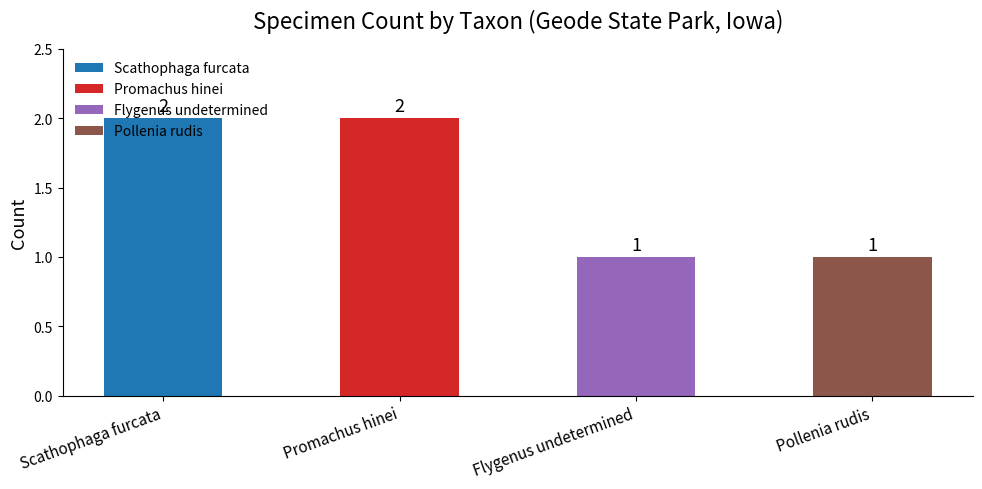

How many values are between 1 and 2?

4